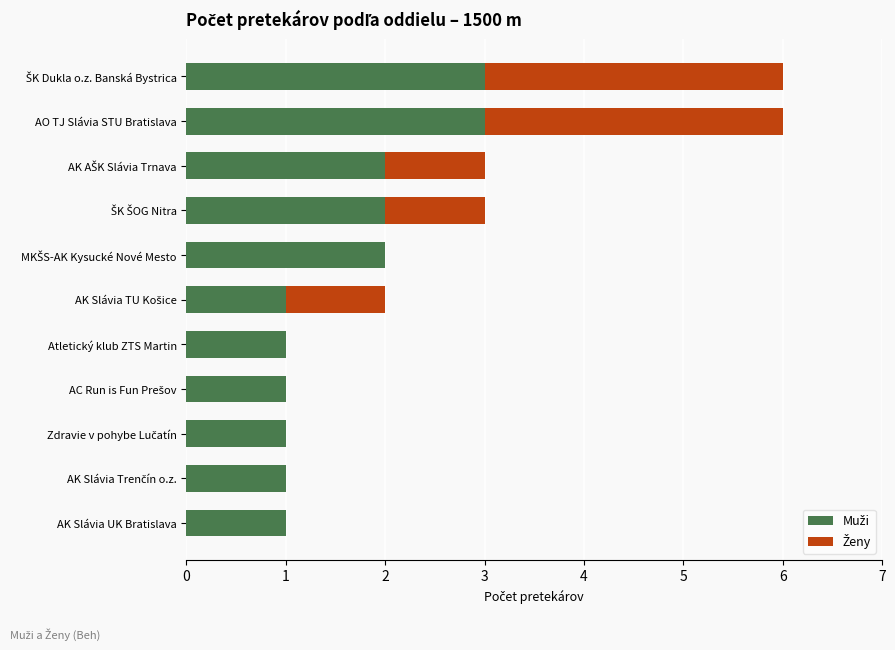

How many series are shown in this chart?

2